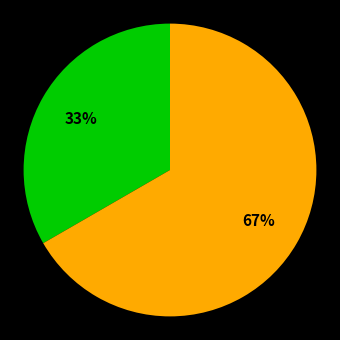

Is there a majority slice in this chart?

Yes